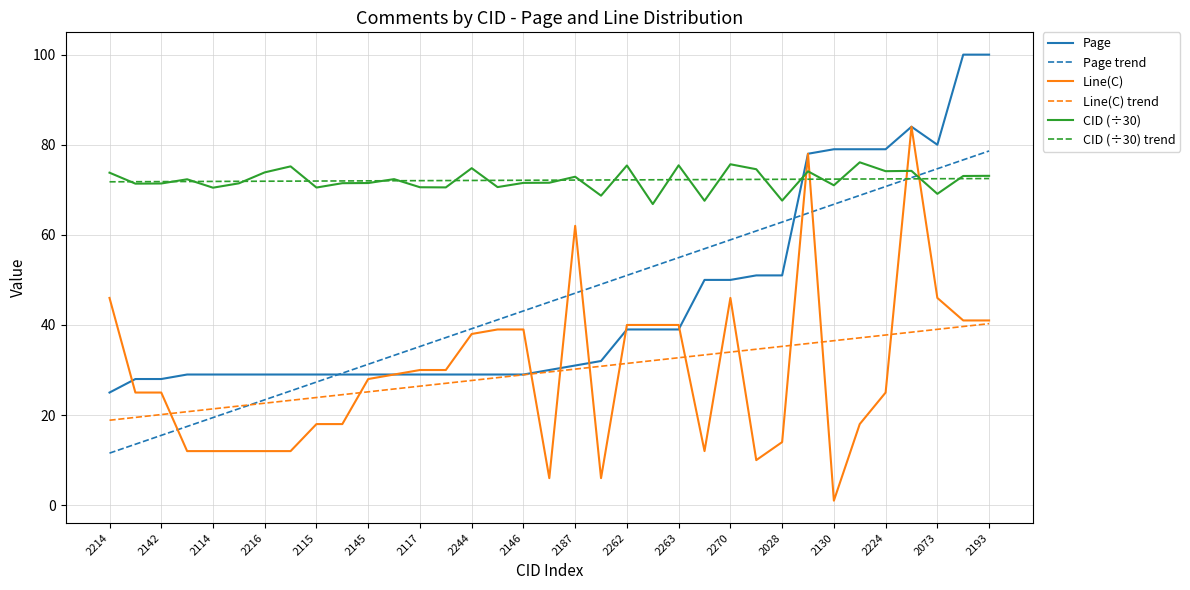

At which label does Page trend reach its peak?

2193